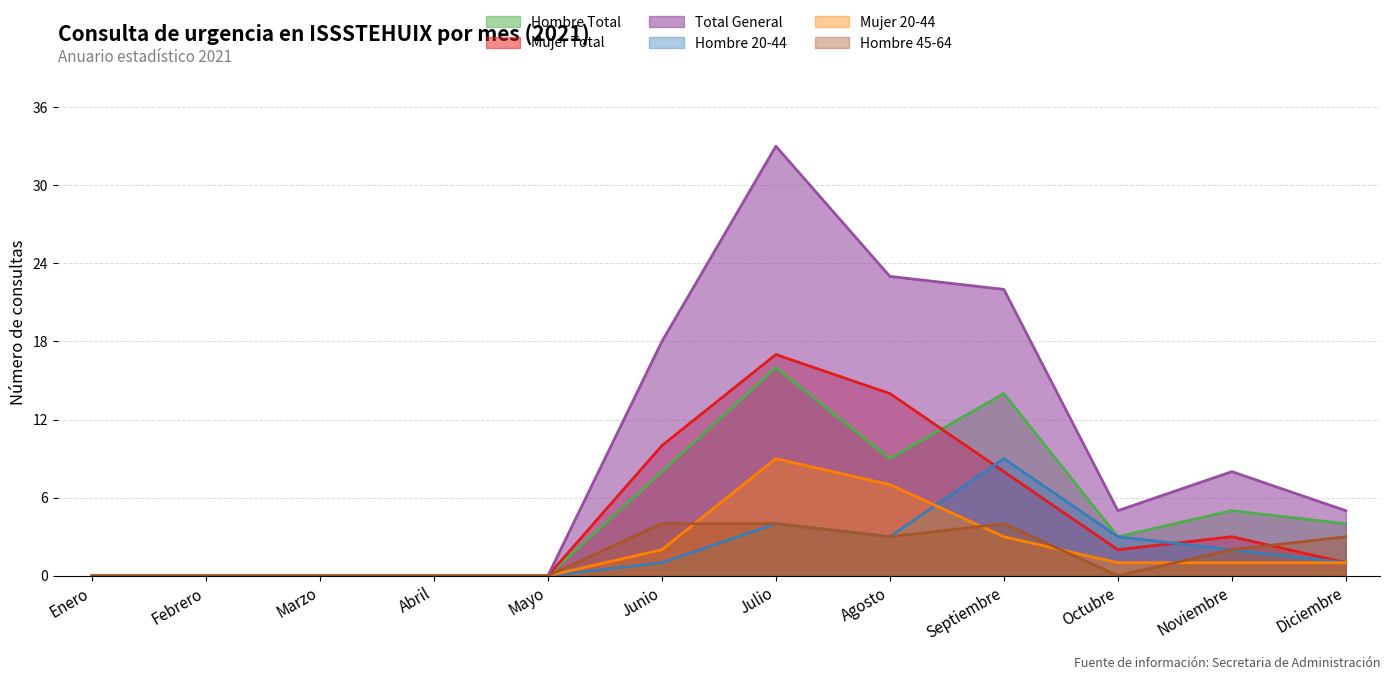

True or false: Hombre 20-44 and Total General cross at least once.

False